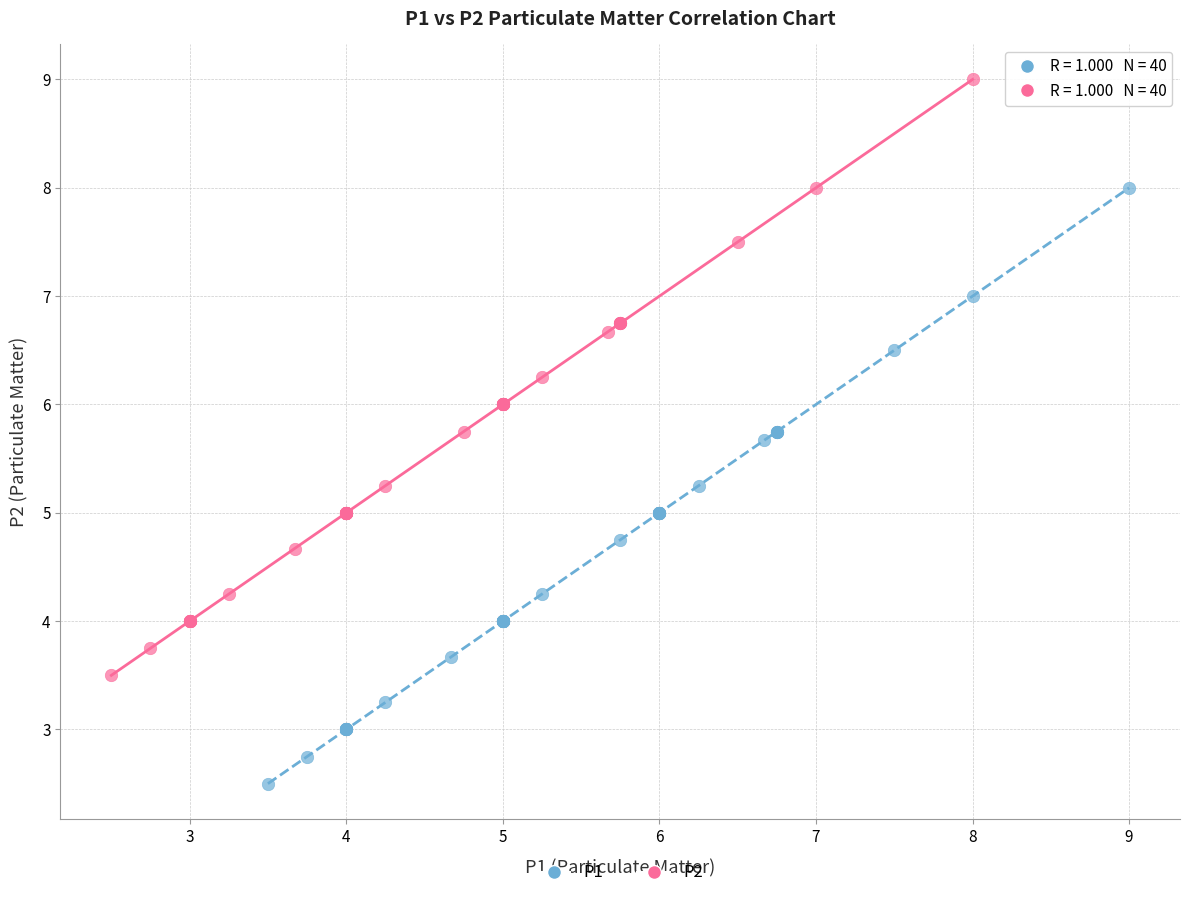

Which series contains the lowest Y value?

P1